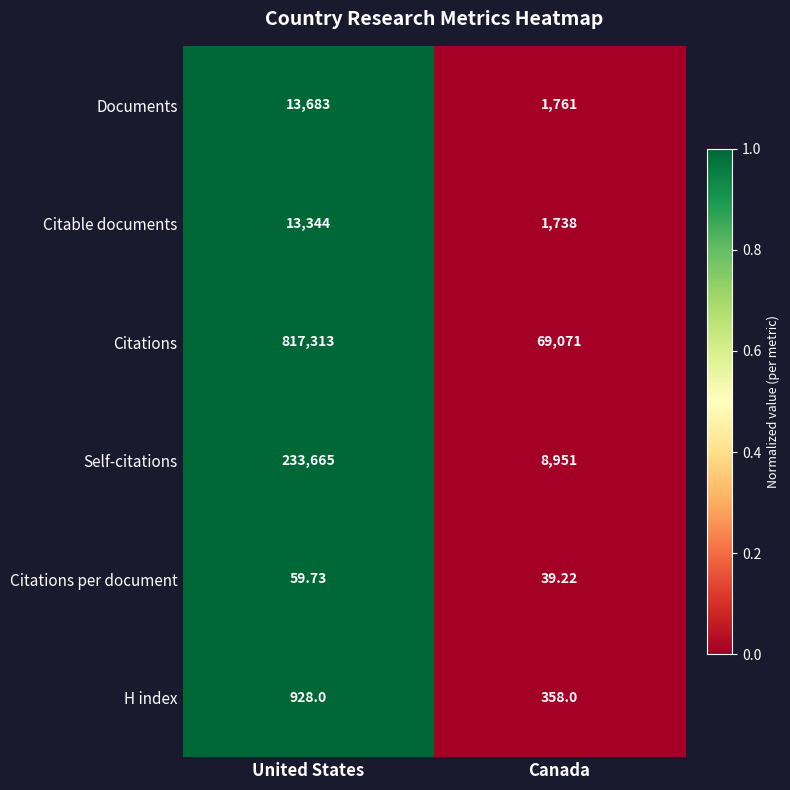

How many series are shown in this chart?

6